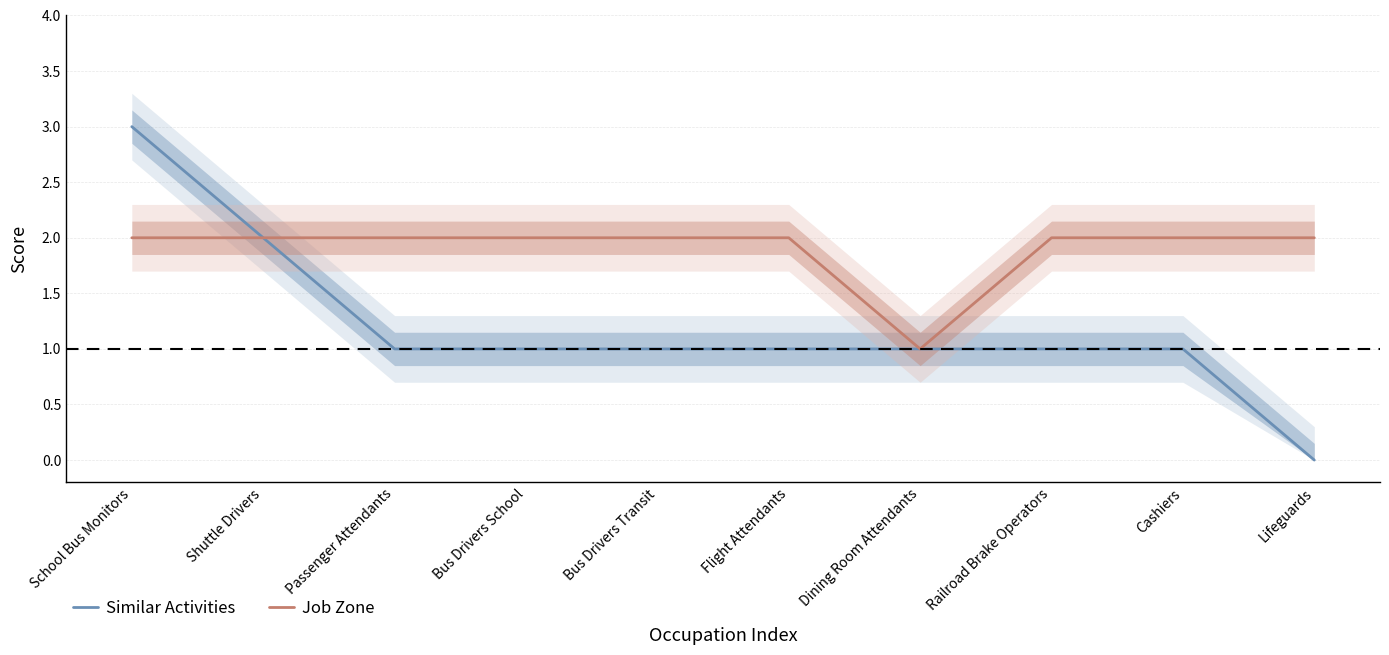

At which category is the sum across all series the highest?

School Bus Monitors